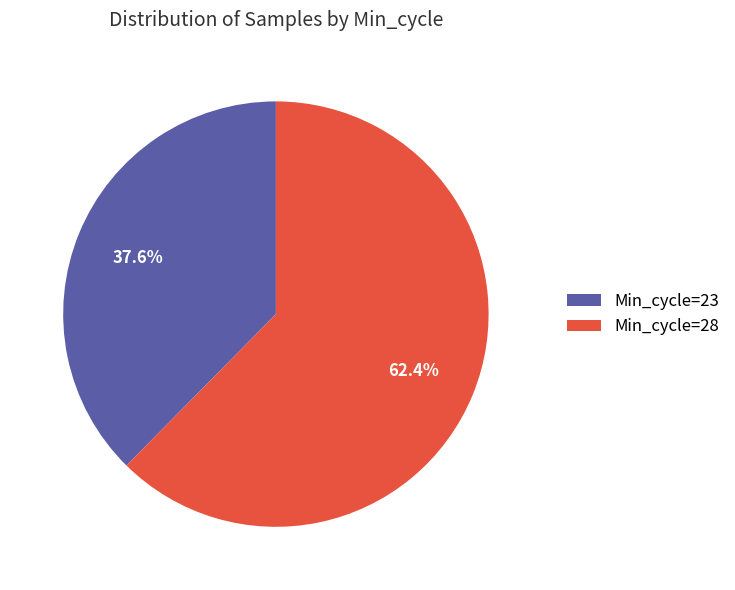

Which has a higher value, Min_cycle=23 or Min_cycle=28?

Min_cycle=28